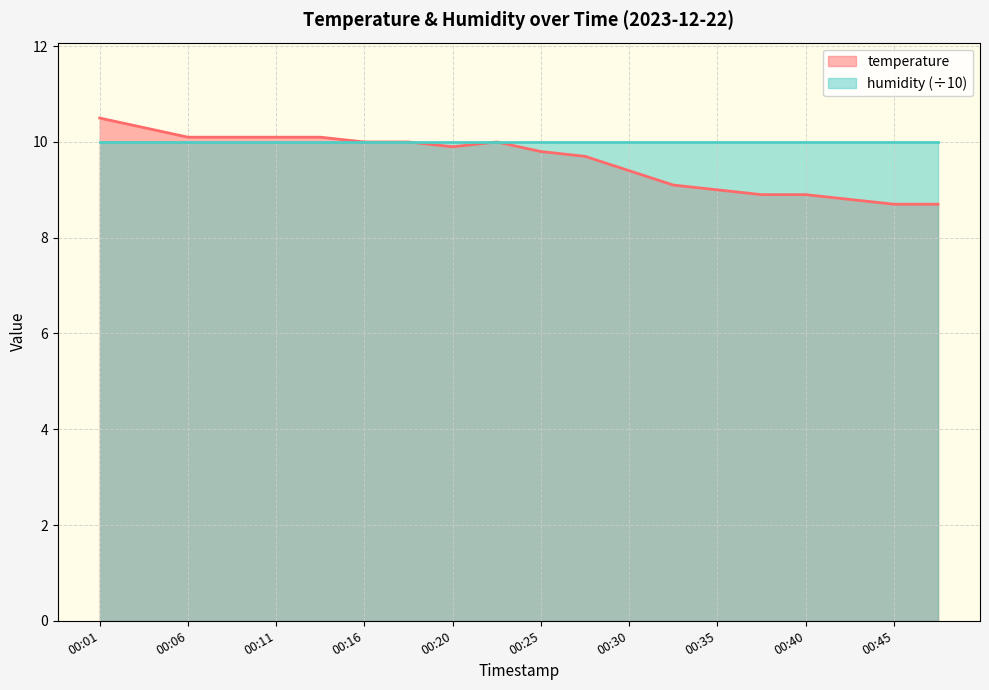

List the labels in order of value, largest first.

00:01, 00:03, 00:06, 00:08, 00:11, 00:13, 00:16, 00:18, 00:23, 00:20, 00:25, 00:28, 00:30, 00:33, 00:35, 00:38, 00:40, 00:42, 00:45, 00:47